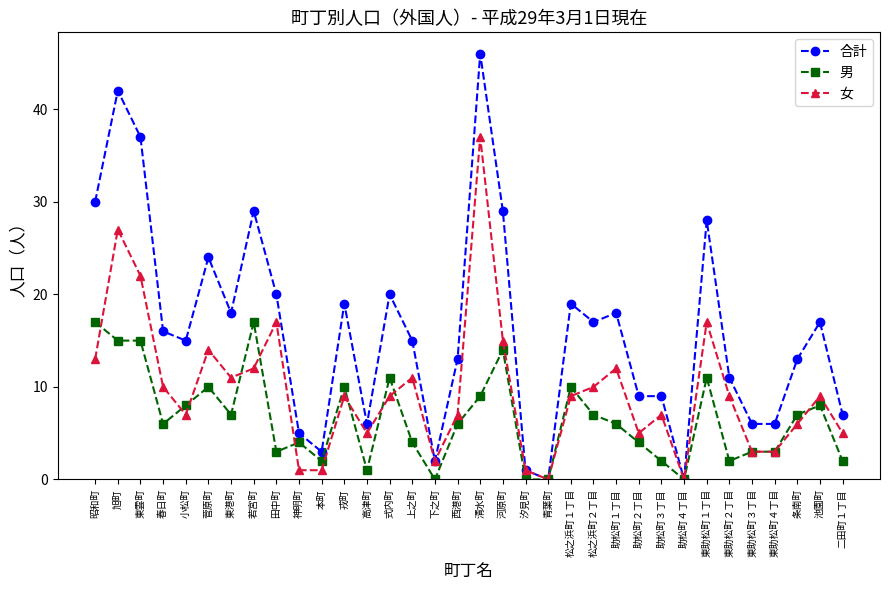

What is the difference between the 男 values at 東助松町２丁目 and 松之浜町２丁目?

5